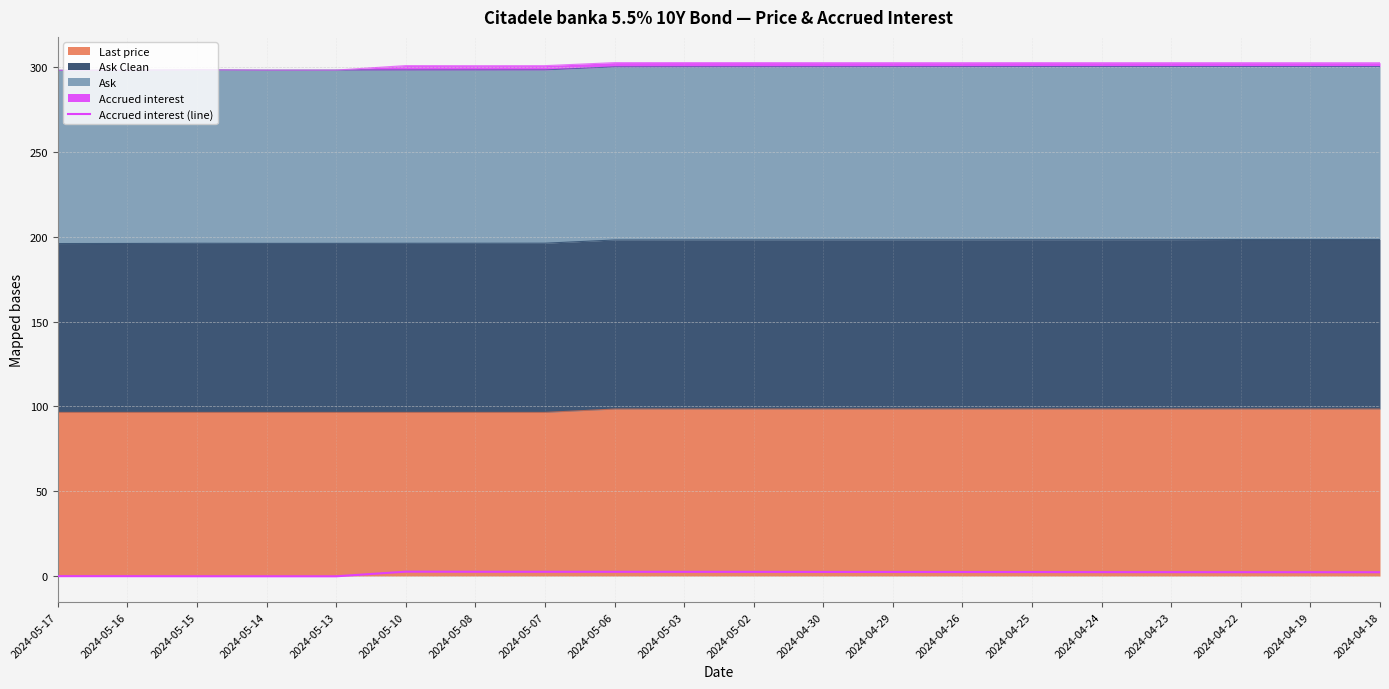

Between 2024-04-22 and 2024-04-30, which is larger?

2024-04-30